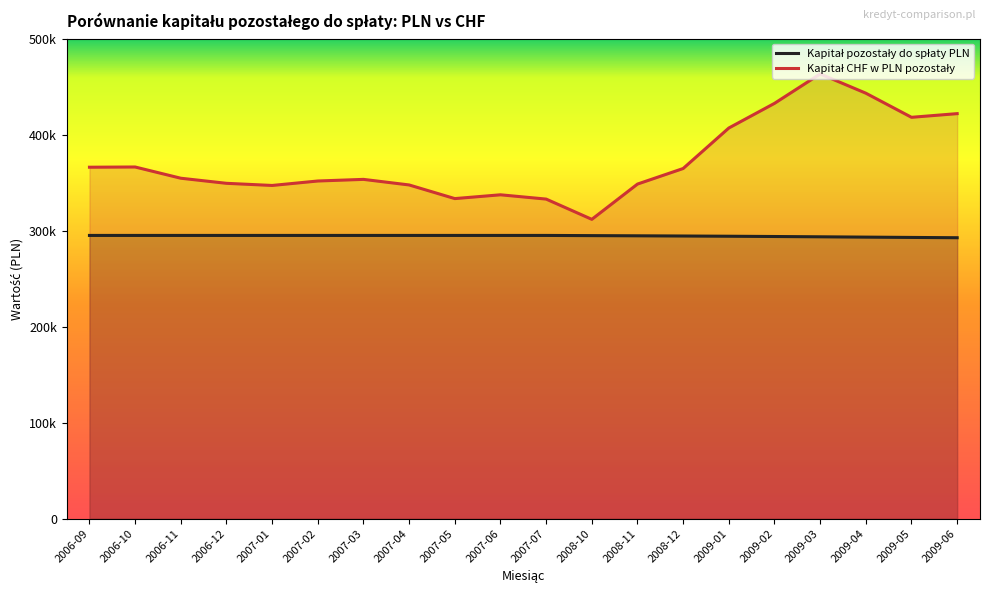

Rank the series at 2007-03 from highest to lowest value.

Kapitał CHF w PLN pozostały, Kapitał pozostały do spłaty PLN